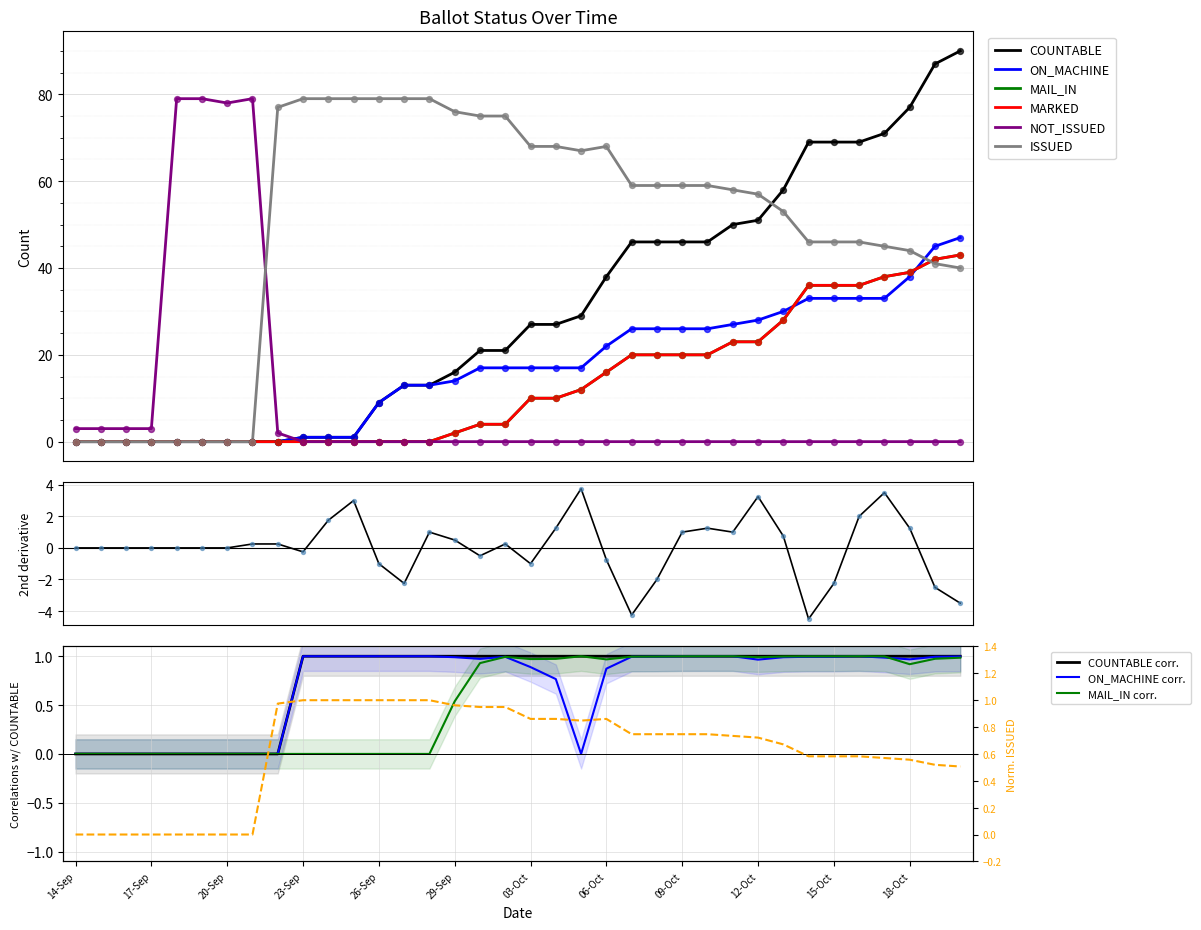

Which series has the largest total across all categories?

ISSUED